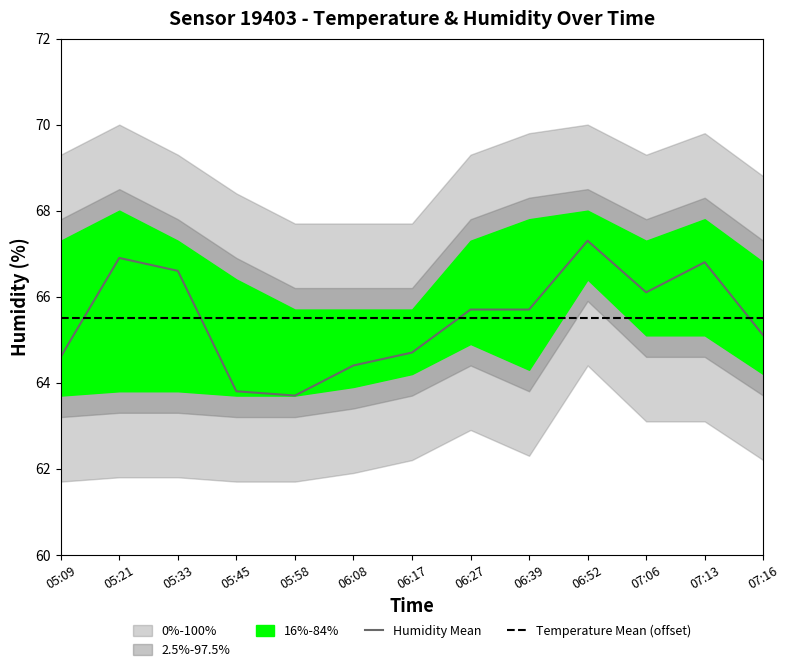

At how many categories does at least one series exceed 65?

13